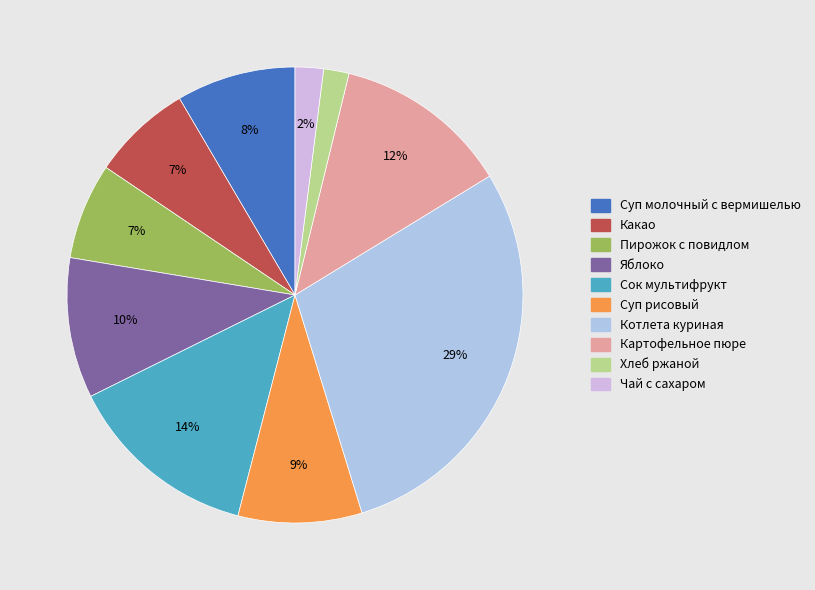

To the nearest percent, what is the difference between the largest and smallest slice percentages?

27%